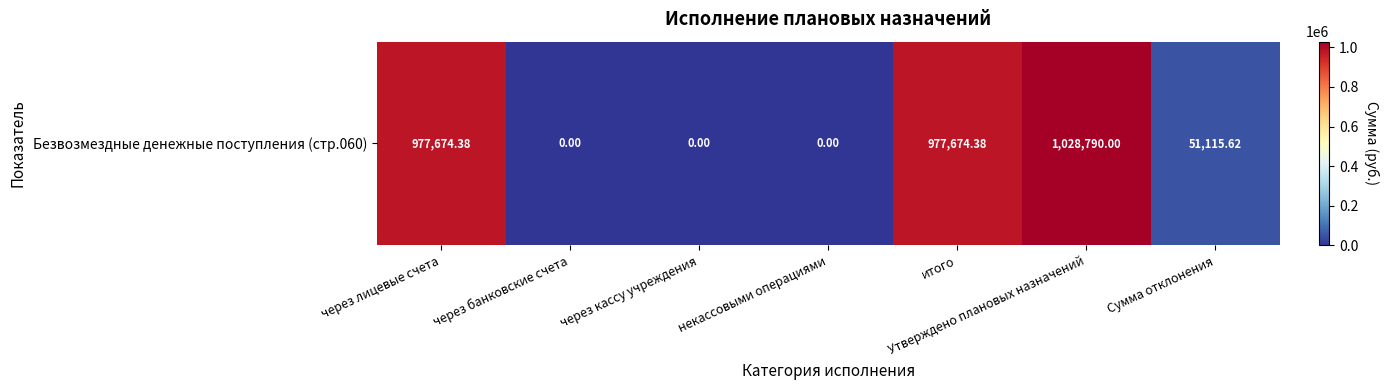

True or false: the data shows 0.0 at некассовыми операциями.

True